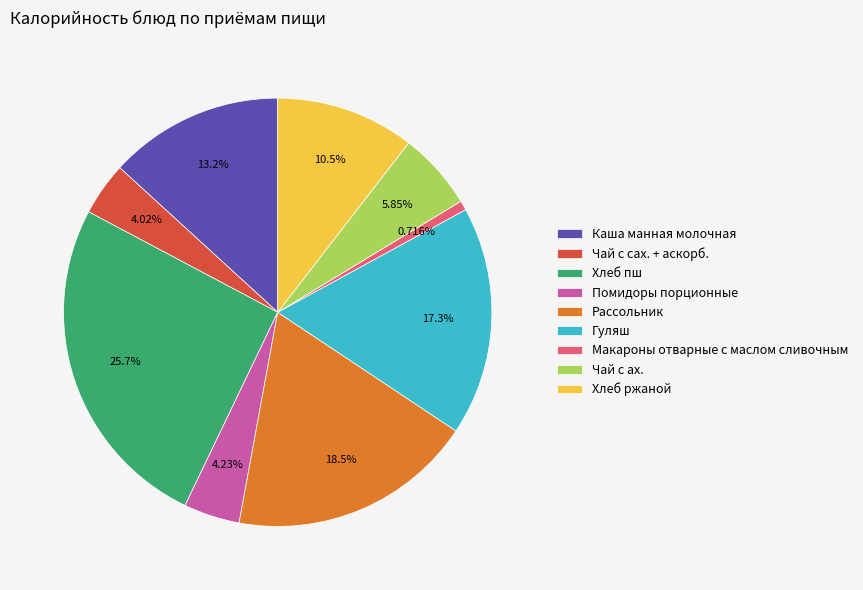

To the nearest percent, what is the combined percentage of Макароны отварные с маслом сливочным and Каша манная молочная?

14%